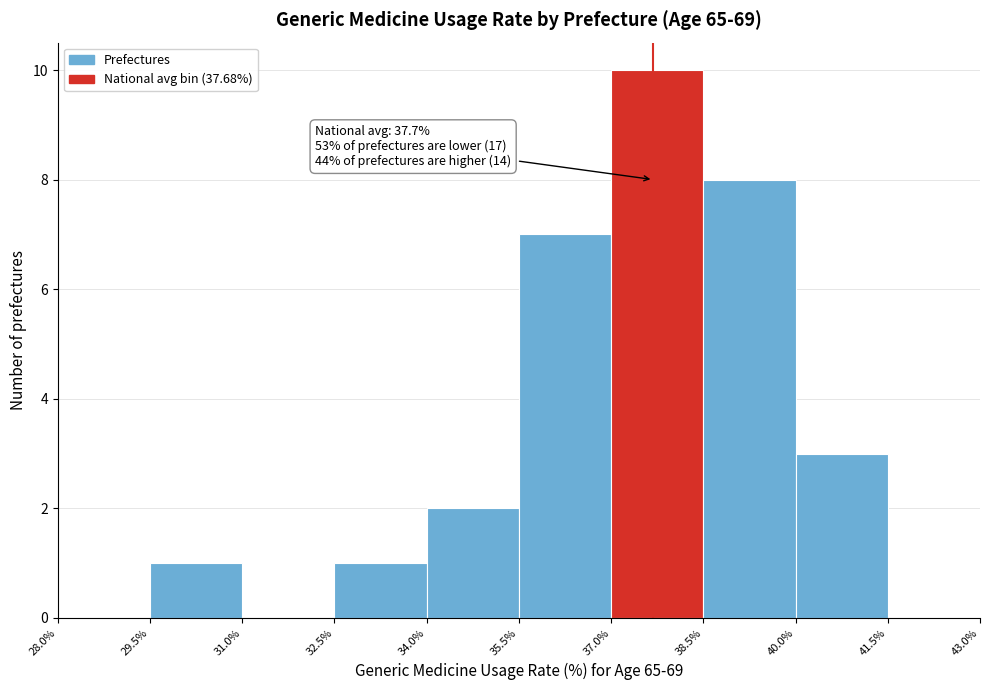

Which range on the x-axis has the tallest bar?

37.0% to 38.5%